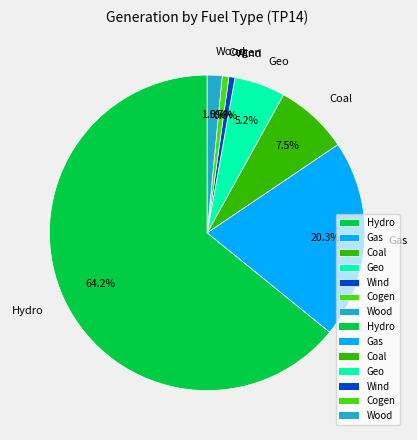

To the nearest percent, what is the average slice percentage?

14%